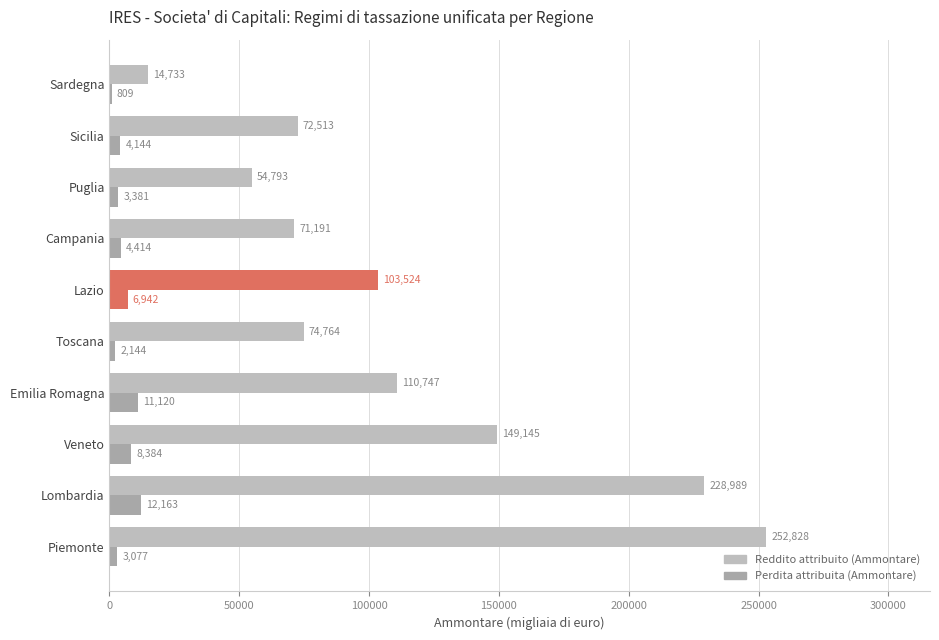

What is the maximum value shown in the chart?

252828